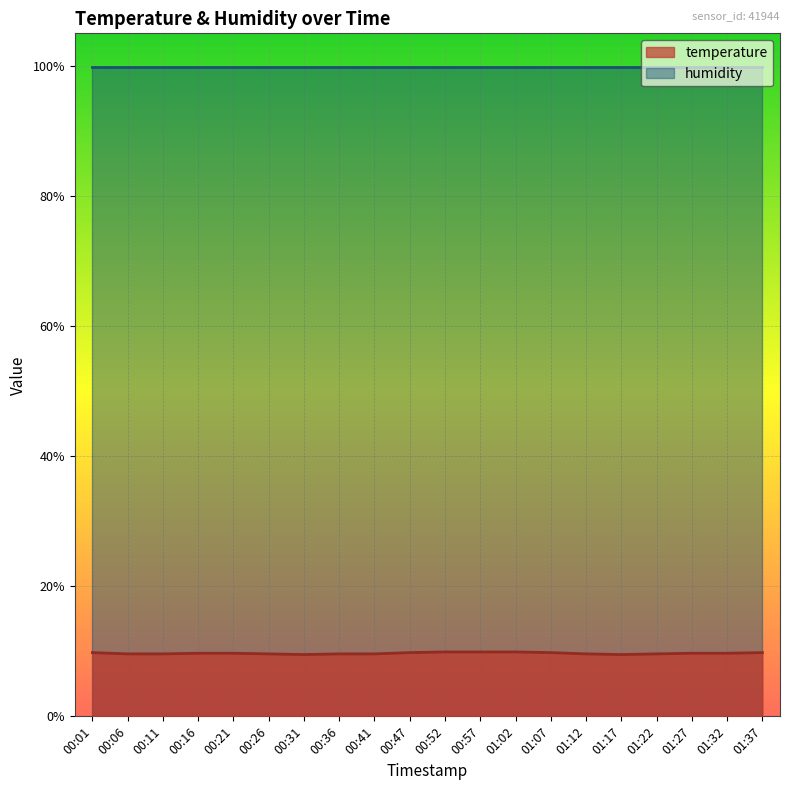

What is the average value?

9.7